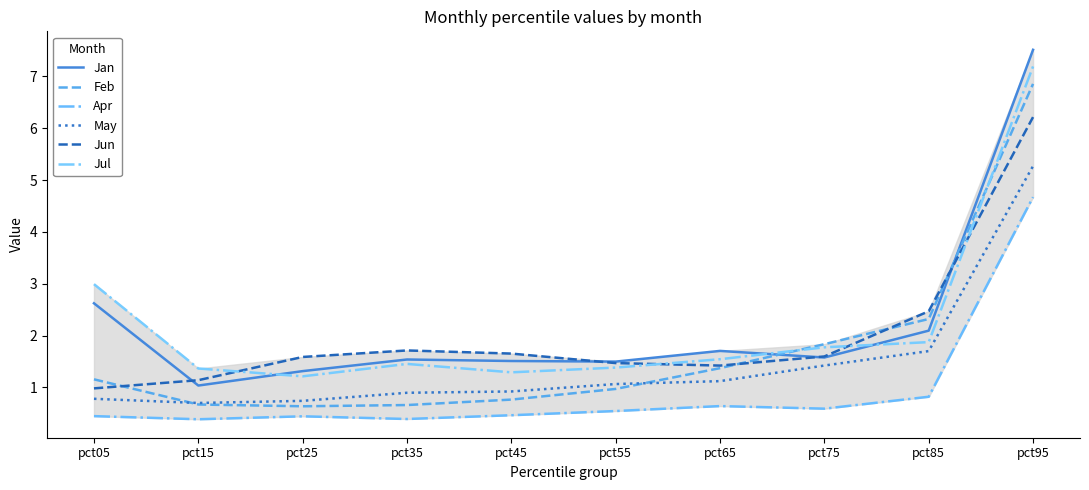

Rank the series by their maximum value, from lowest to highest.

Apr, May, Jun, Feb, Jul, Jan